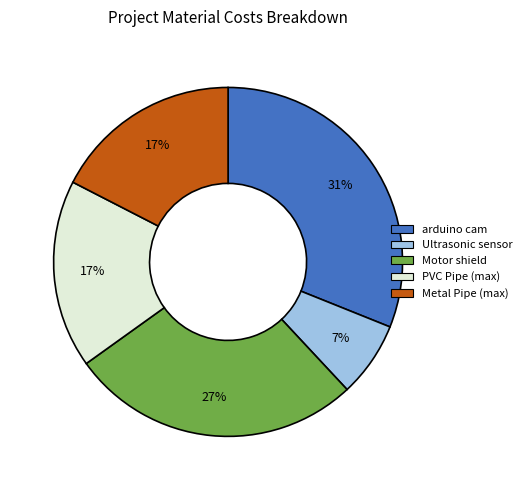

Combined, do Motor shield and arduino cam account for over 50%?

Yes